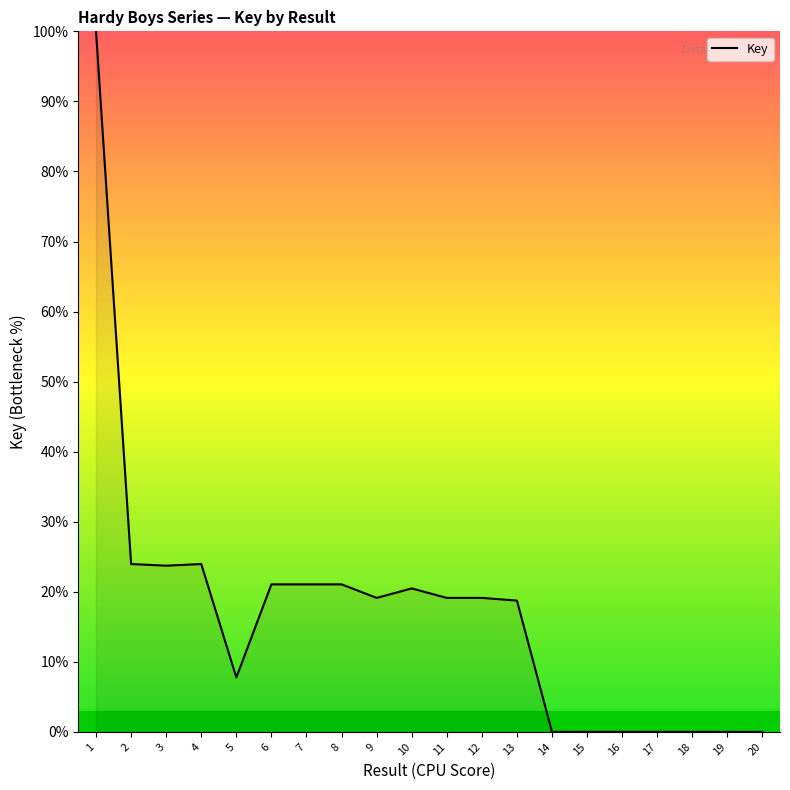

What is the change in value from 5 to 10?

+12.7